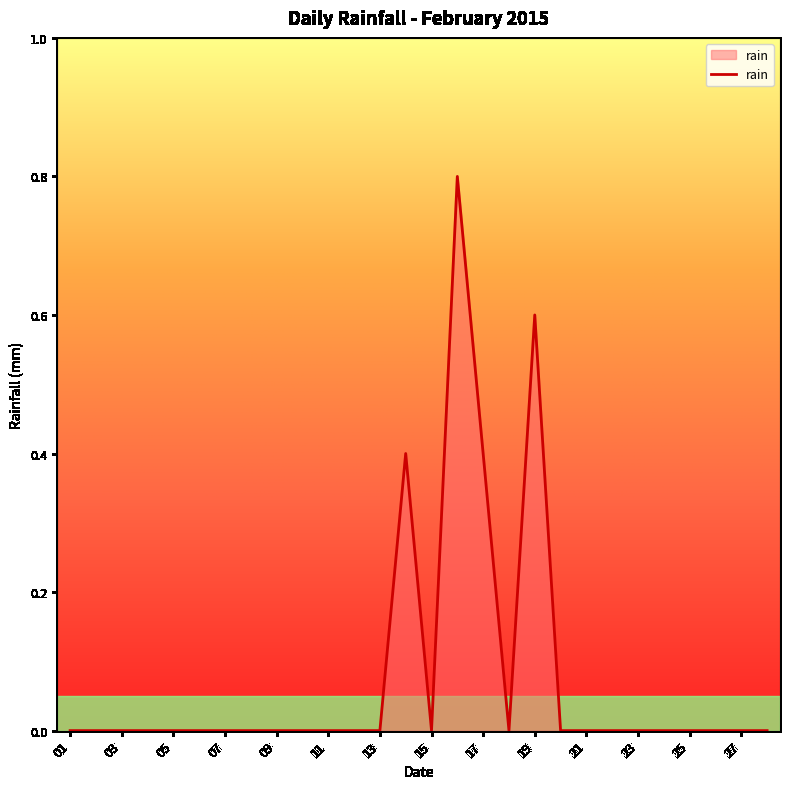

How many values are between 0 and 1?

28